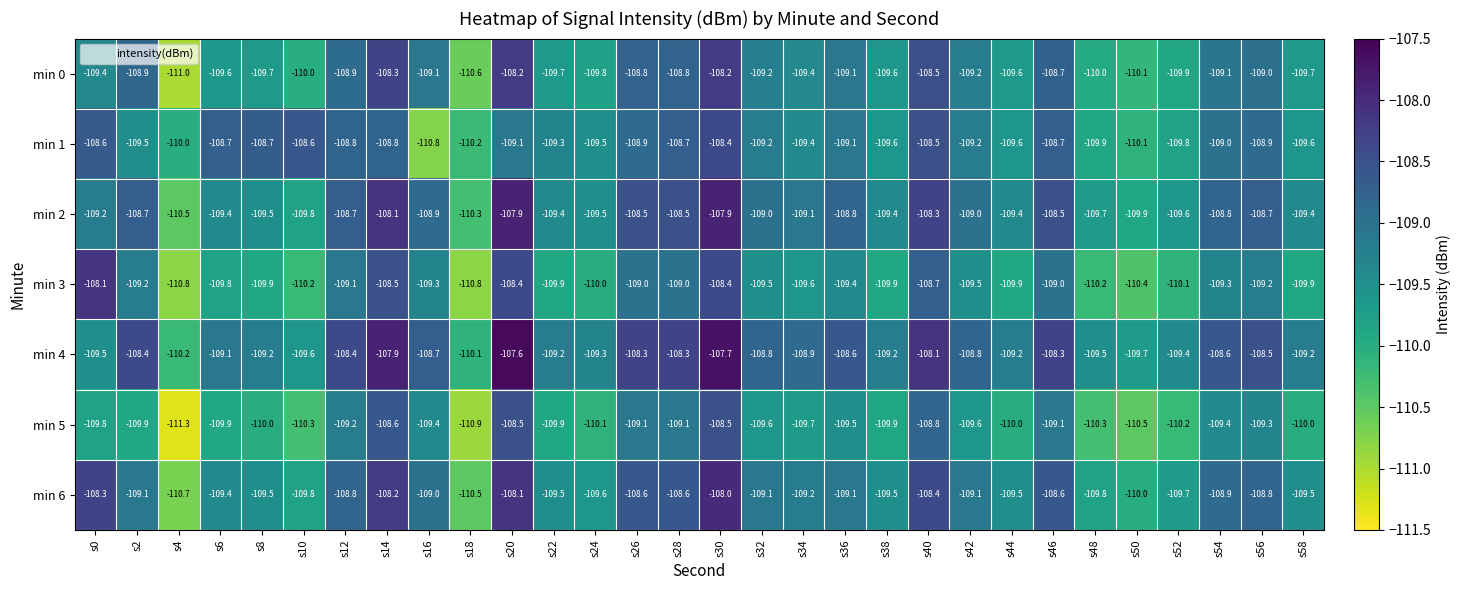

What is the smallest value displayed?

-111.3